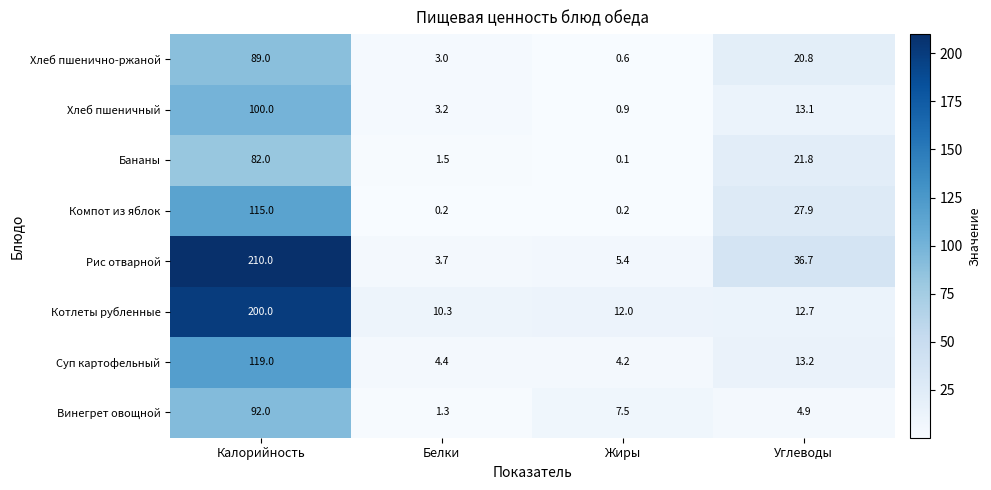

Which series has the largest total across all categories?

Рис отварной